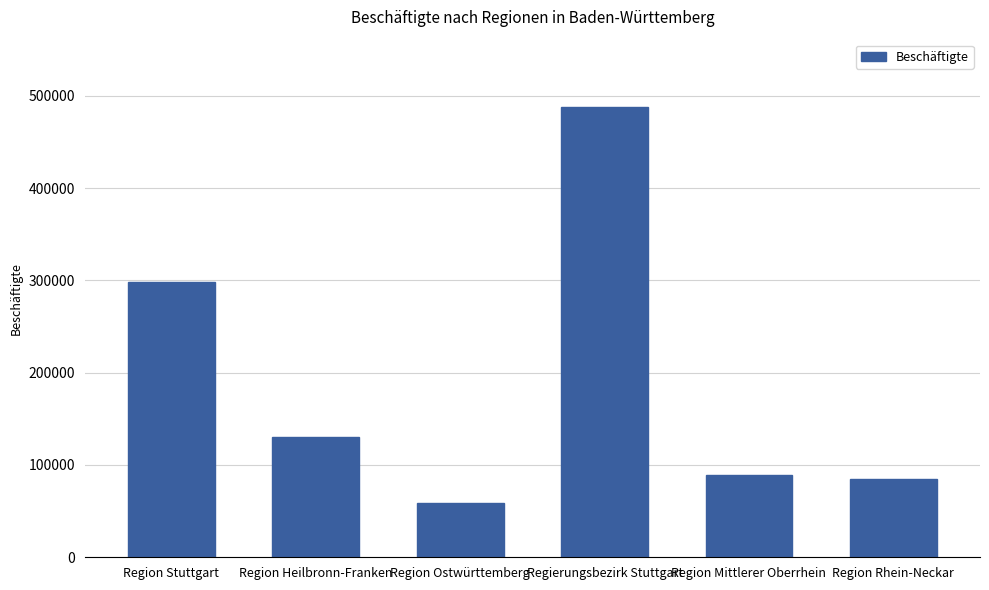

How many series are shown in this chart?

1